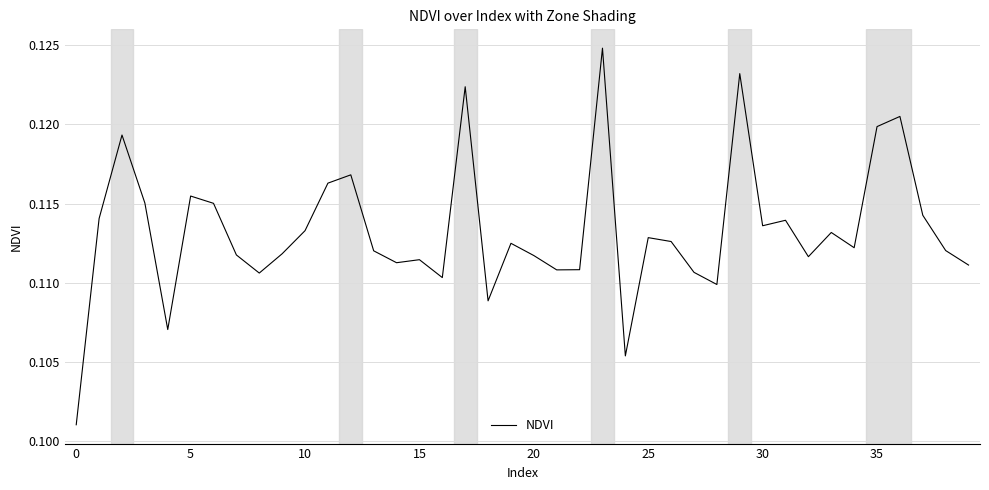

How many lines are shown in the chart?

1